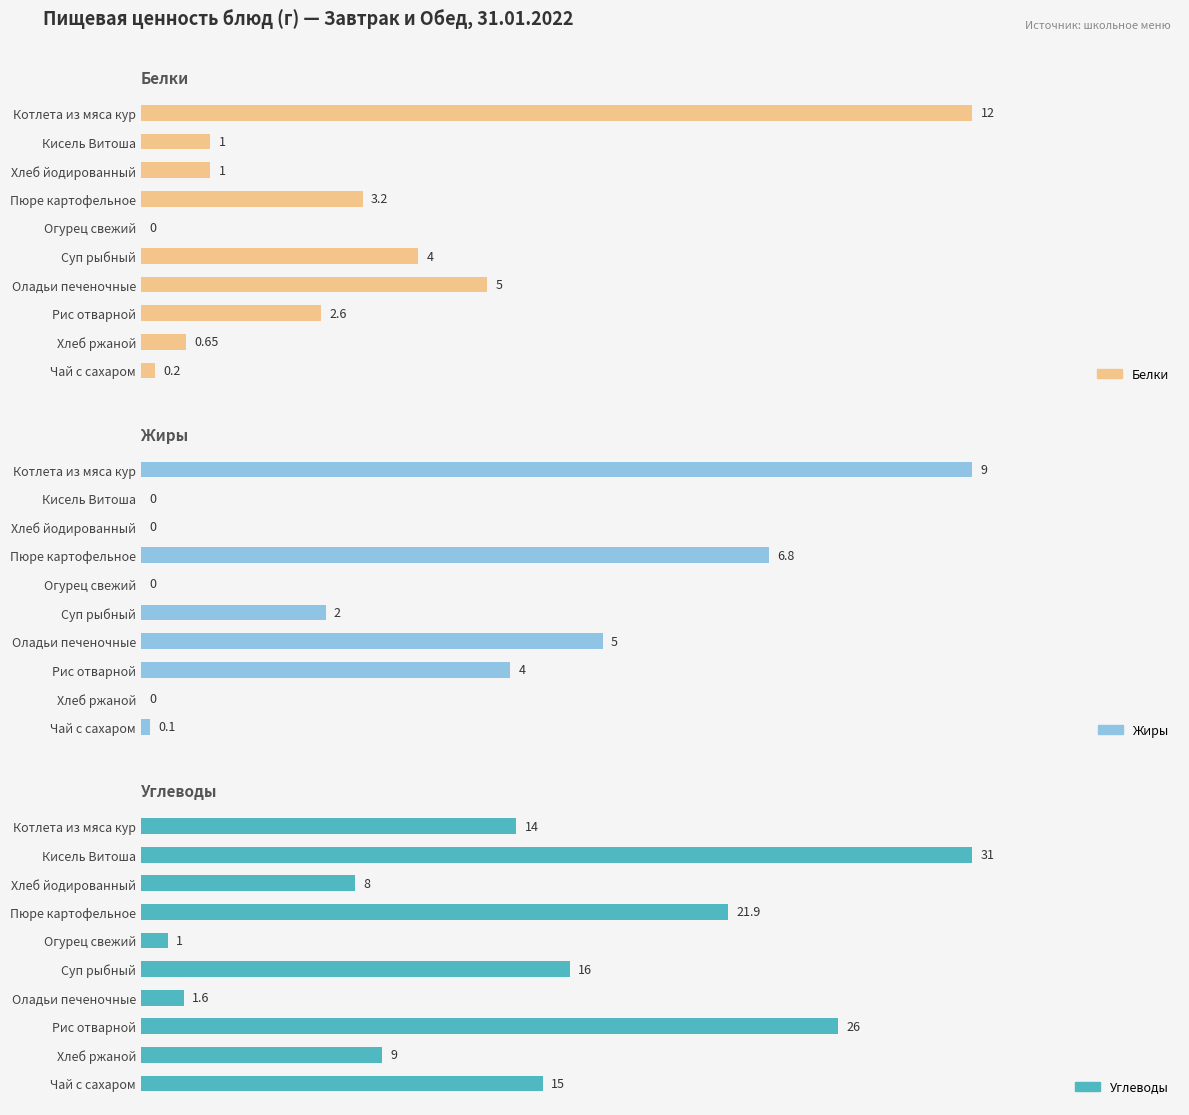

Which series has the largest total across all categories?

Углеводы